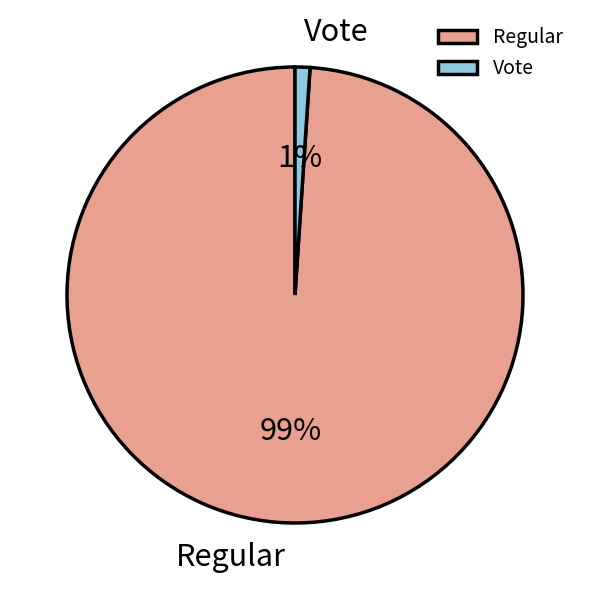

Which category accounts for the majority?

Regular